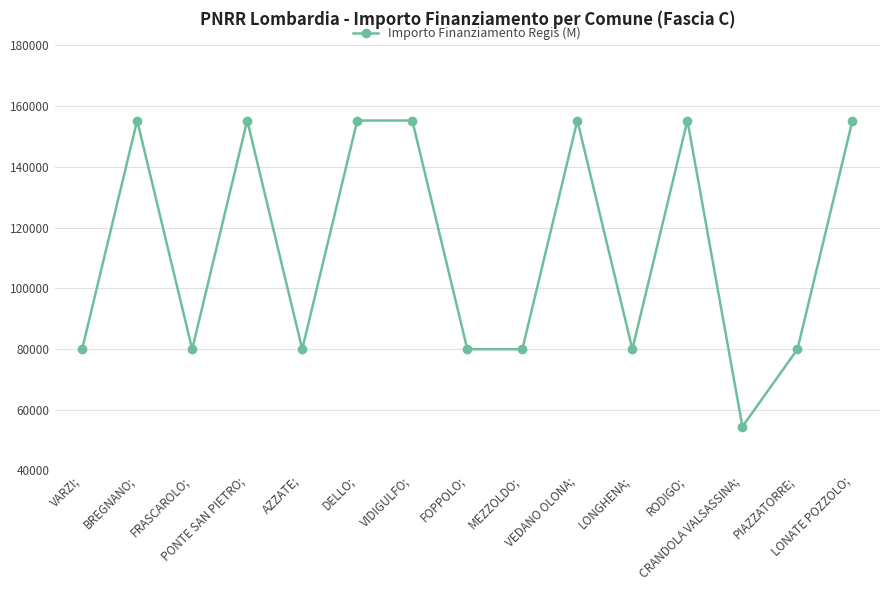

What is the average value?

113367